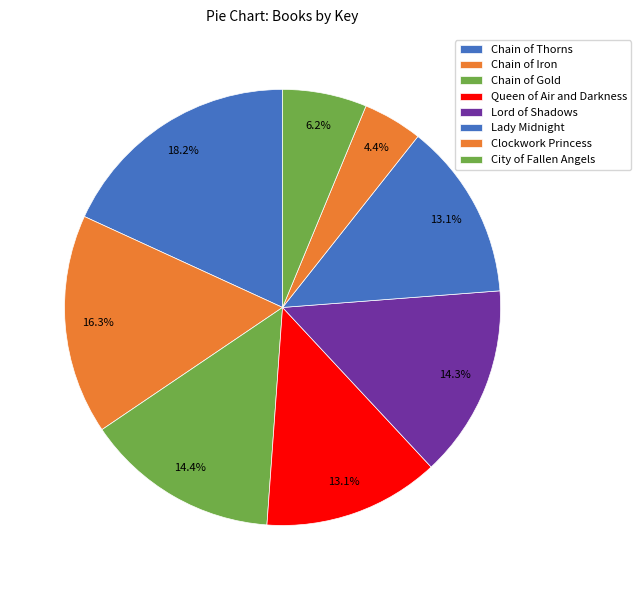

Which category has the smallest portion of the pie?

Clockwork Princess